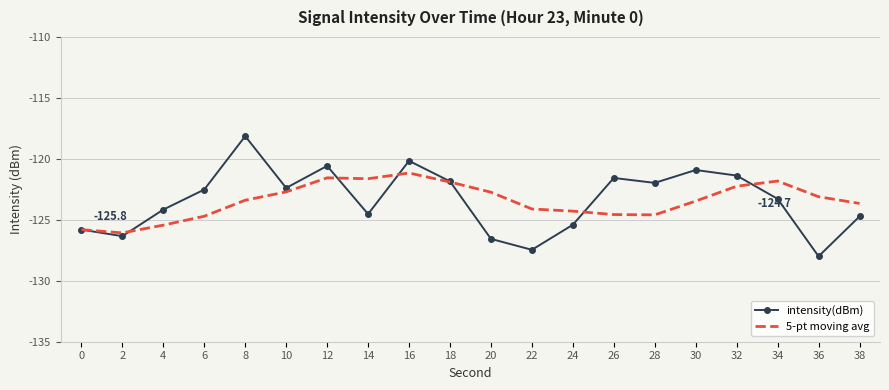

The intensity(dBm) series shows -68.7 at 36. True or false?

False